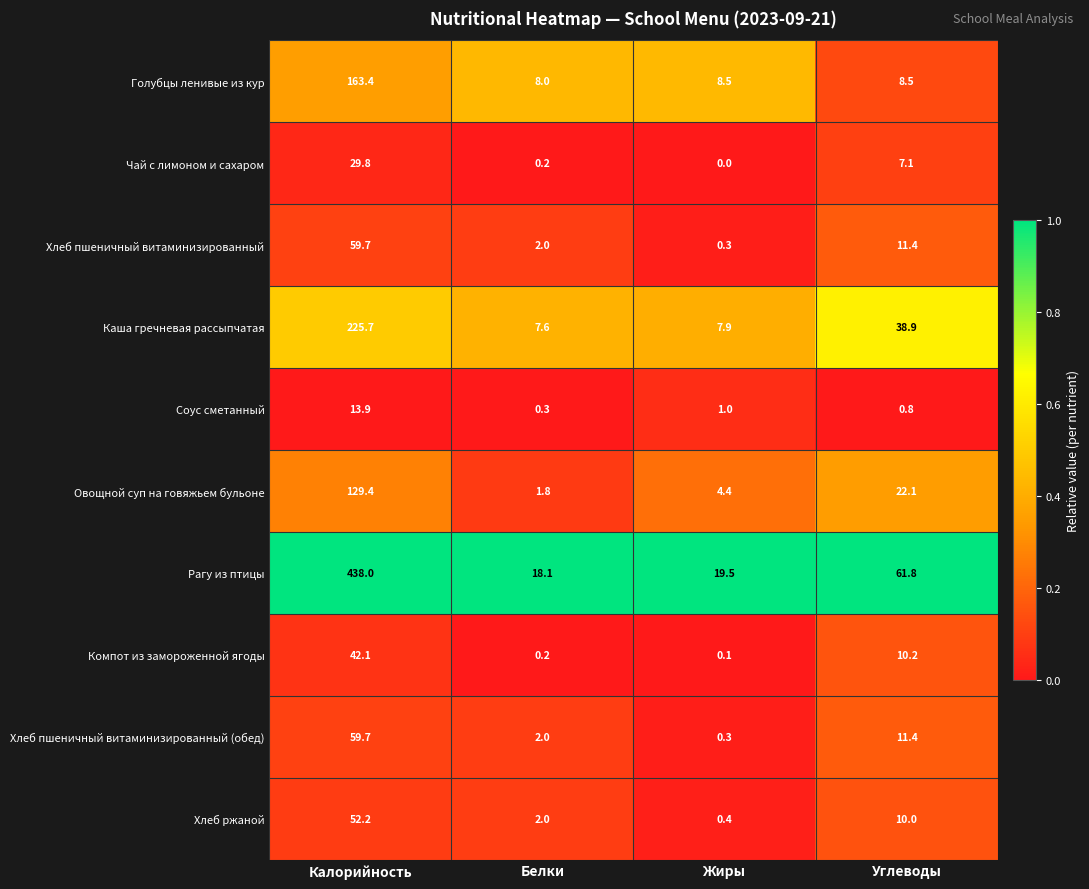

Which series has the largest range (max minus min)?

Рагу из птицы